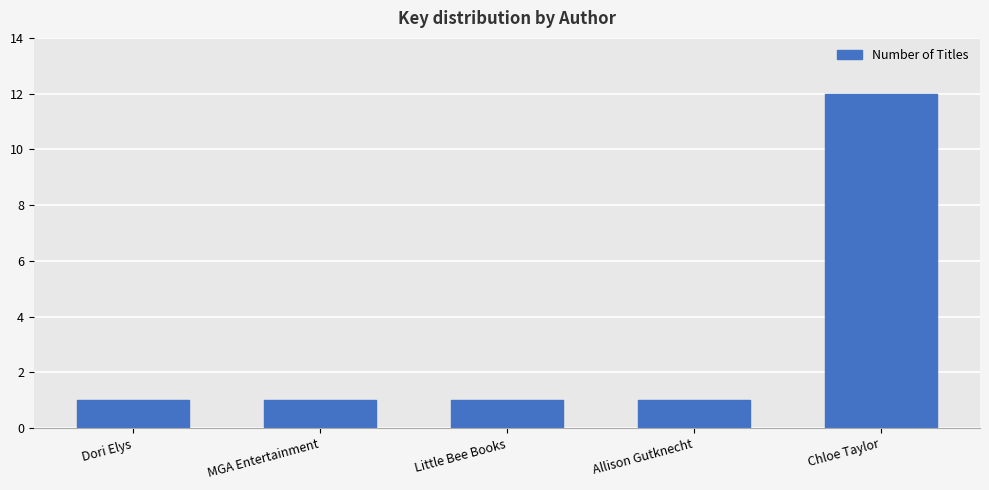

How many categories are shown in the chart?

5